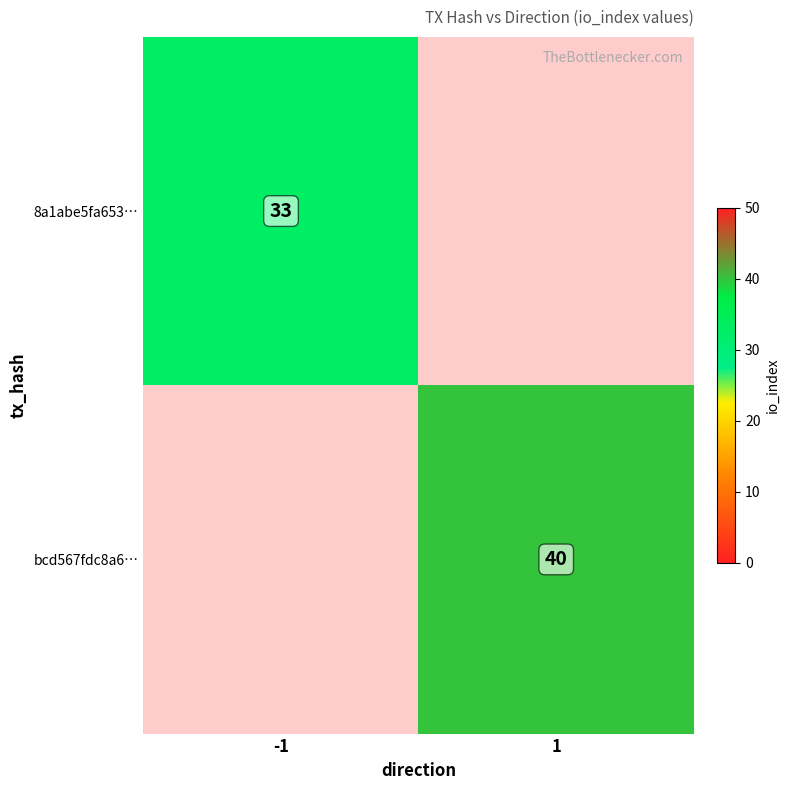

Is the value of 8a1abe5fa653… at -1 greater than the value of bcd567fdc8a6… at 1?

No